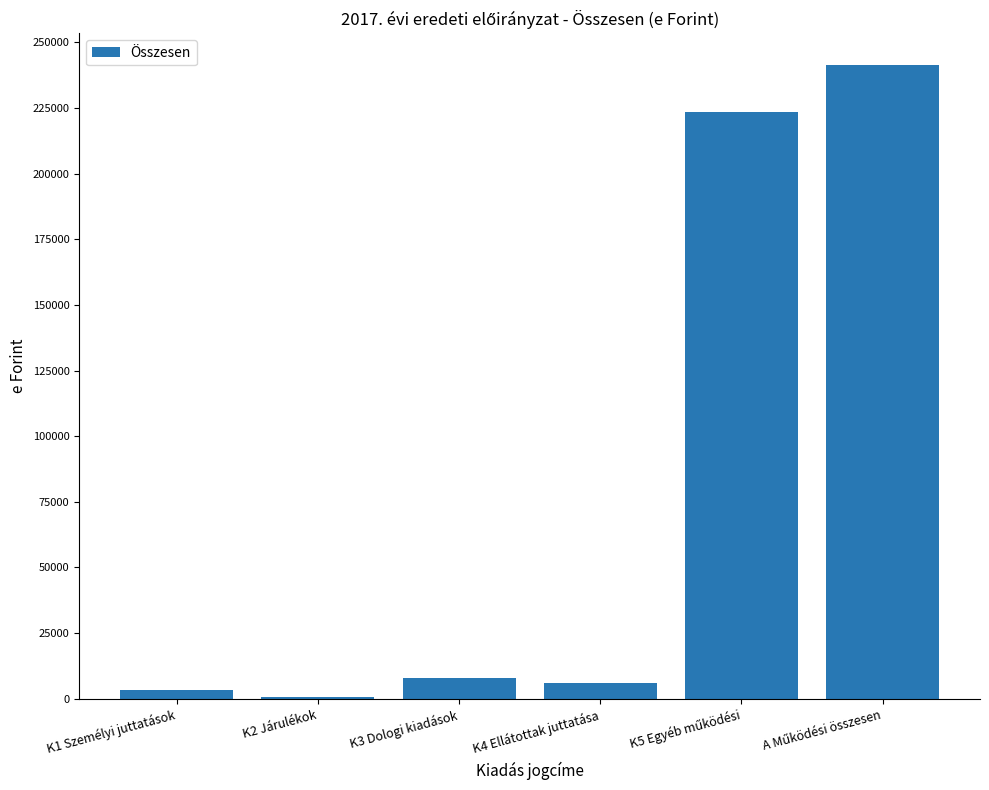

How many series are shown in this chart?

1